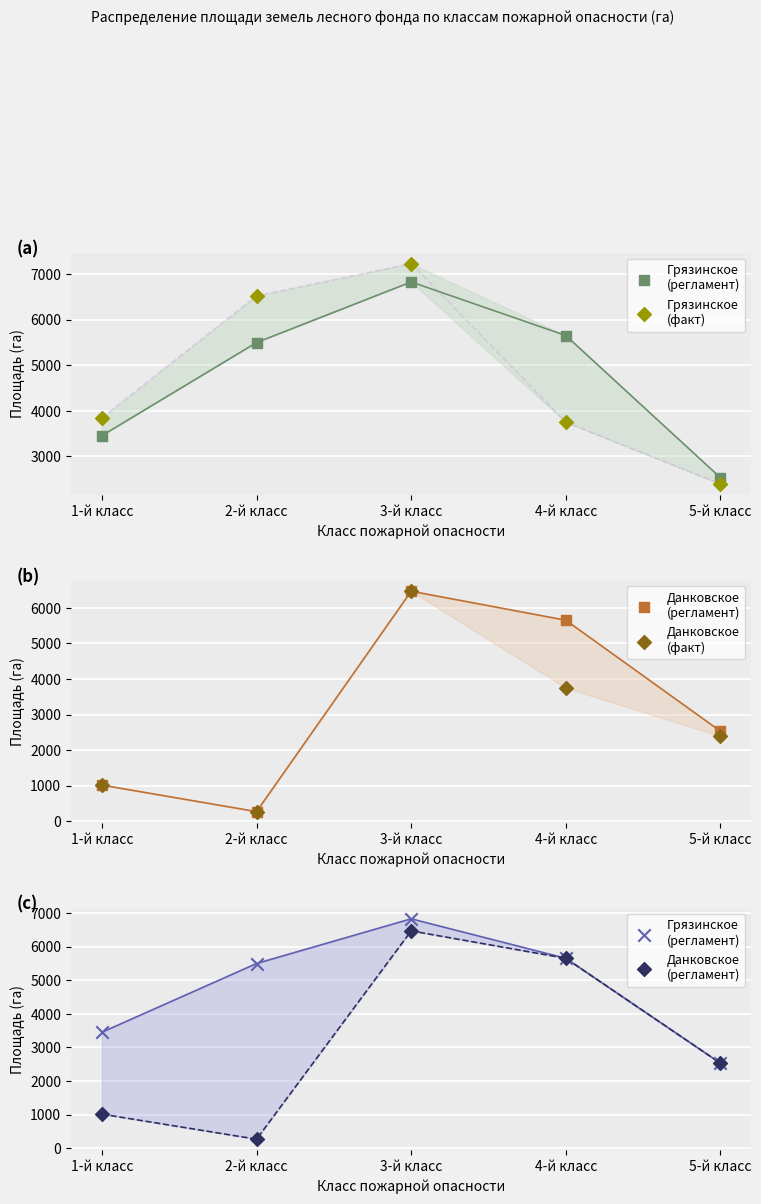

Which series has the largest total across all categories?

Грязинское
(регламент)